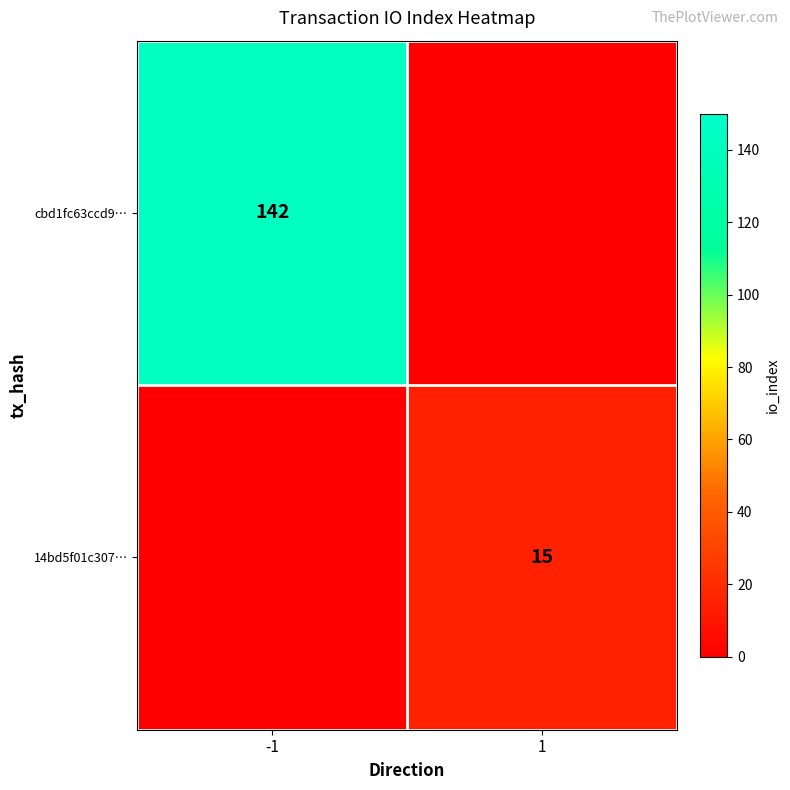

The 14bd5f01c307… series shows 15 at 1. True or false?

True